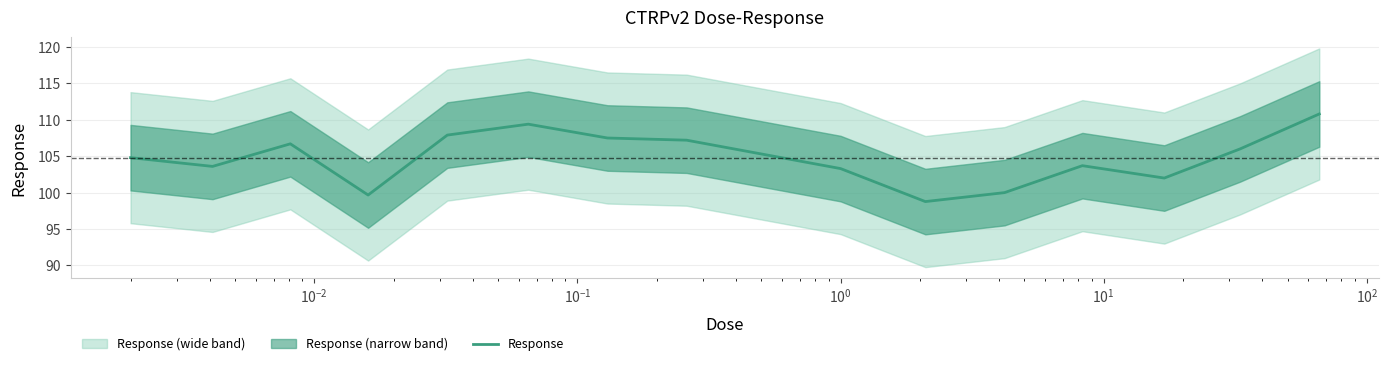

What is the minimum value shown in the chart?

98.8